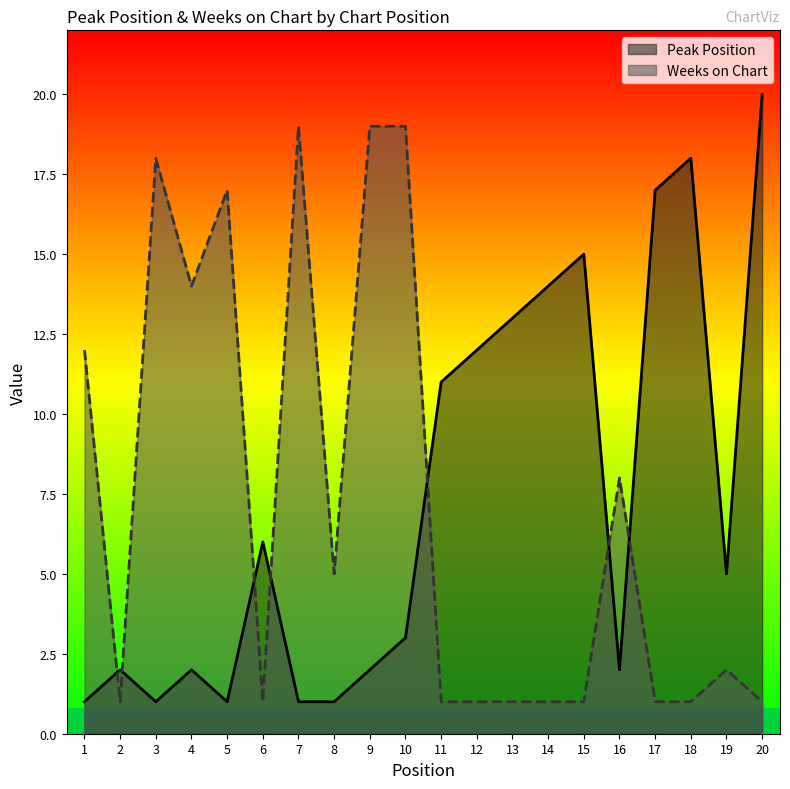

What is the value of the Weeks on Chart point at the 19th from the left?

2